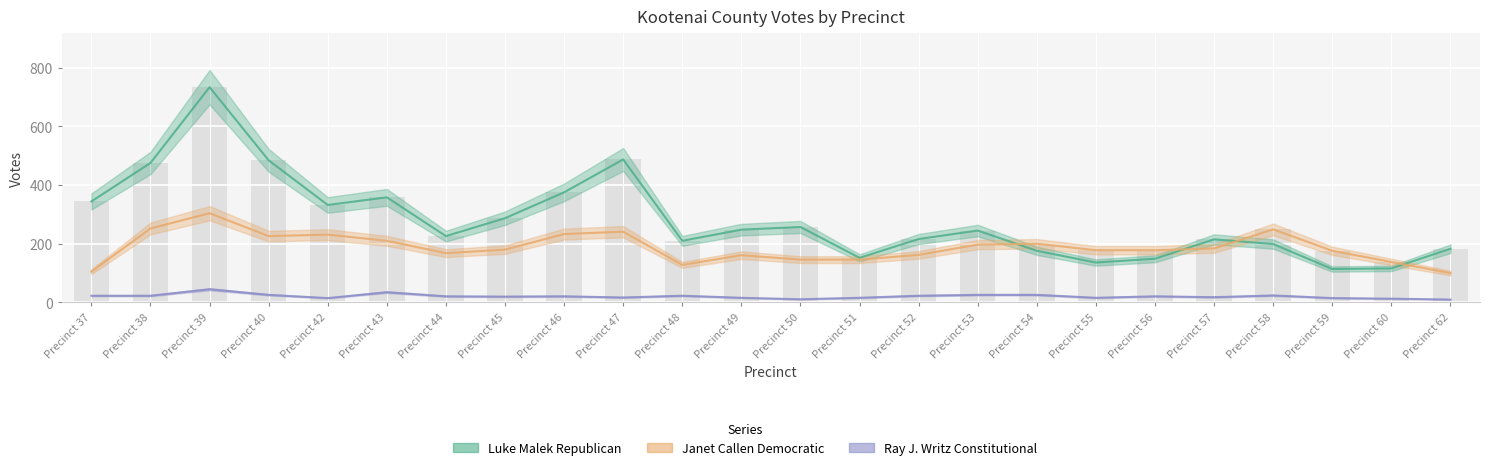

Where does the Luke Malek Republican series first go above 245?

Precinct 37